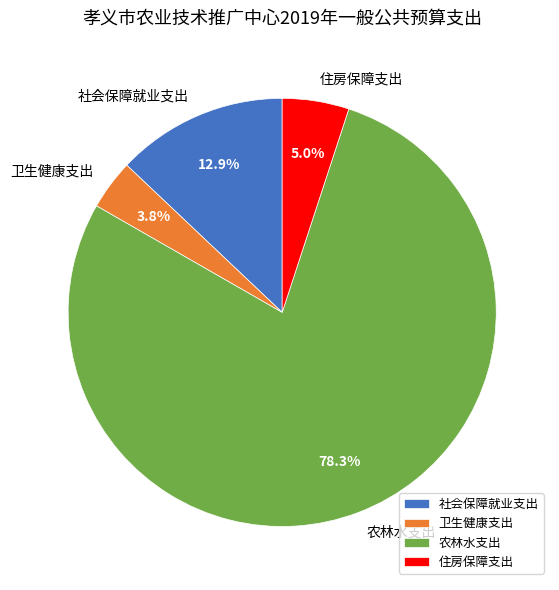

Is it true that 农林水支出 is 86% of the pie?

False